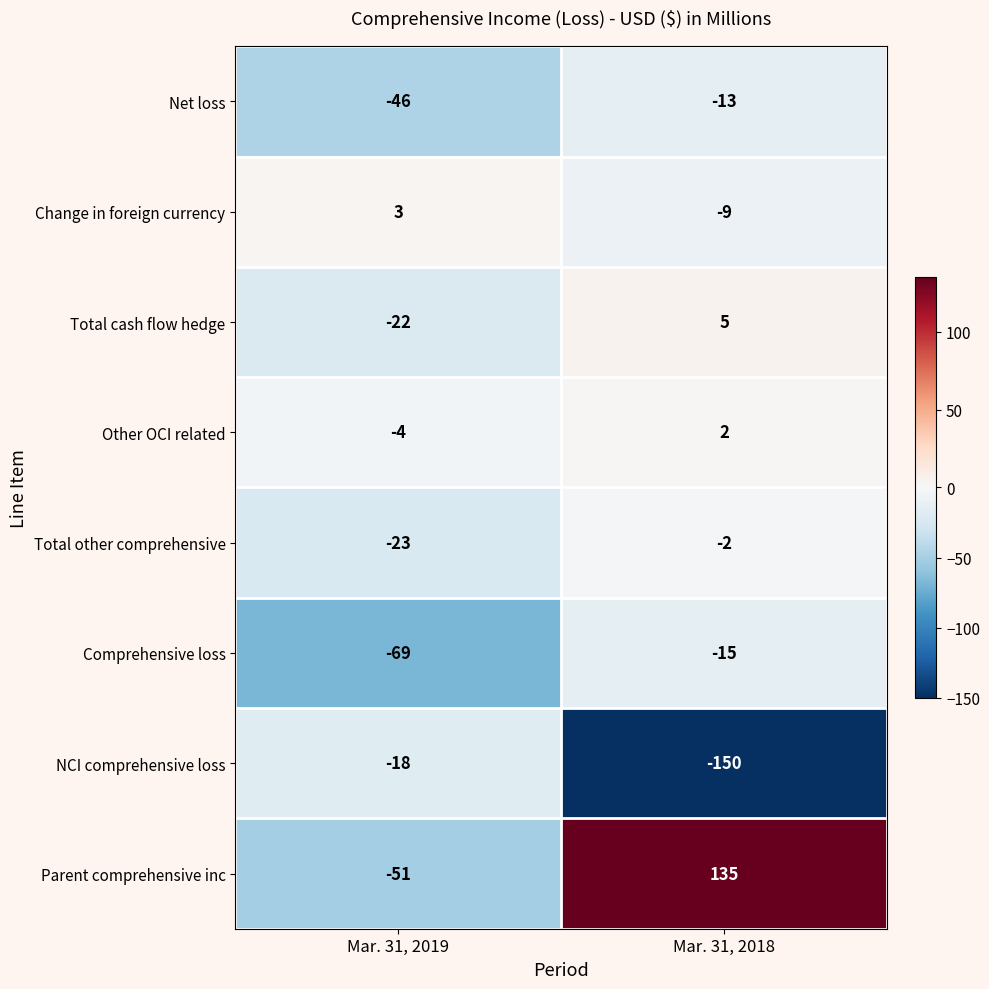

What value does the NCI comprehensive loss series have at Mar. 31, 2018, to the nearest 5?

-150